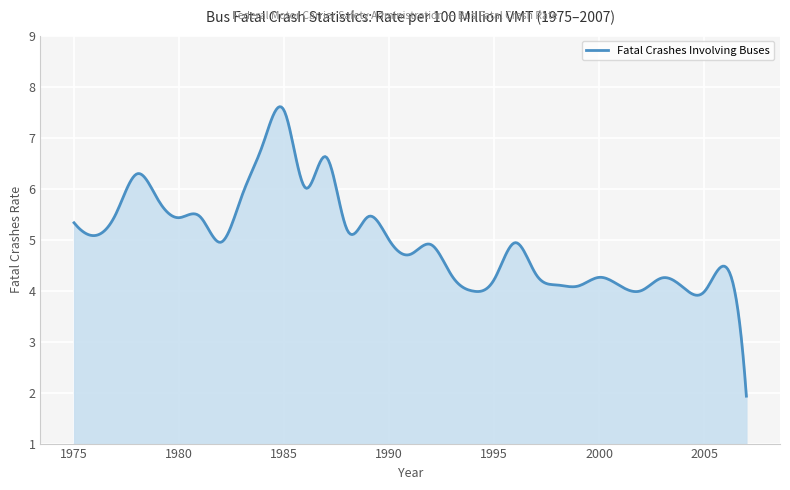

What is the sum of all values?

1995.5